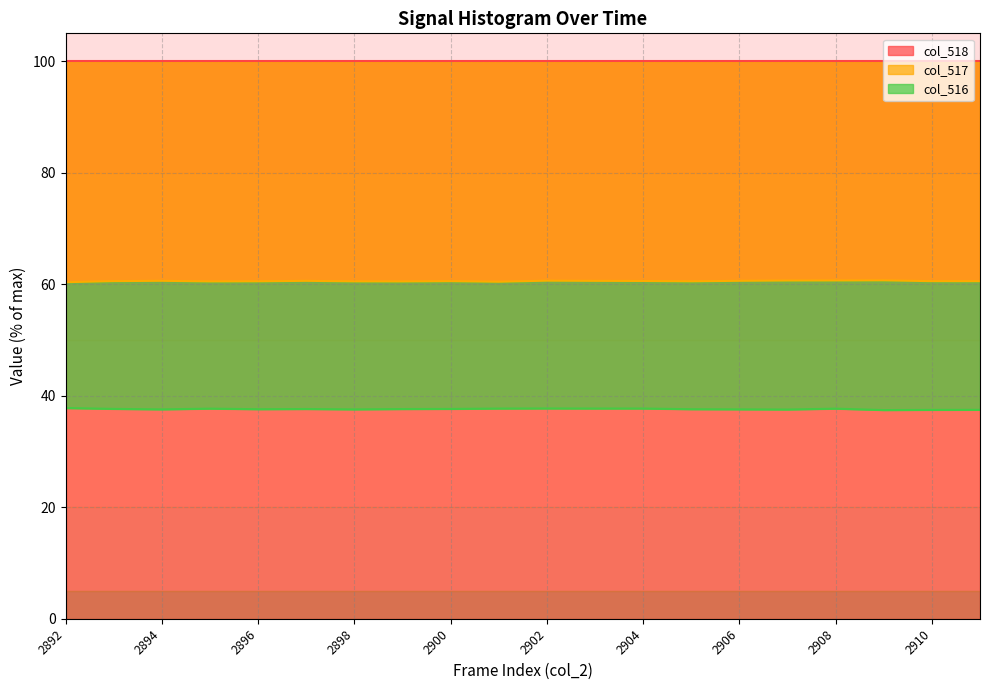

Which series changed the most between 2894 and 2897?

col_516